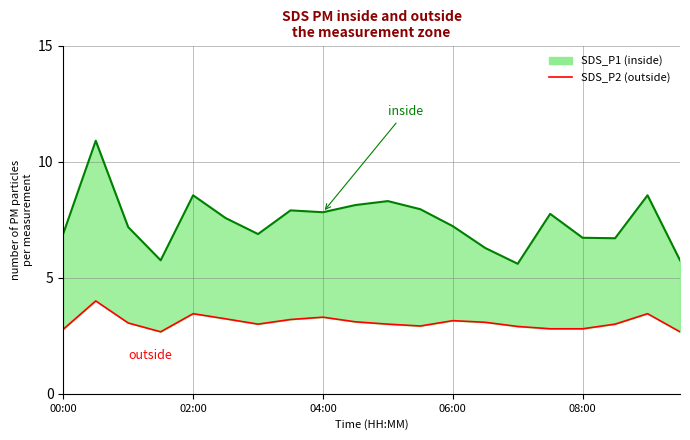

How many lines are shown in the chart?

2